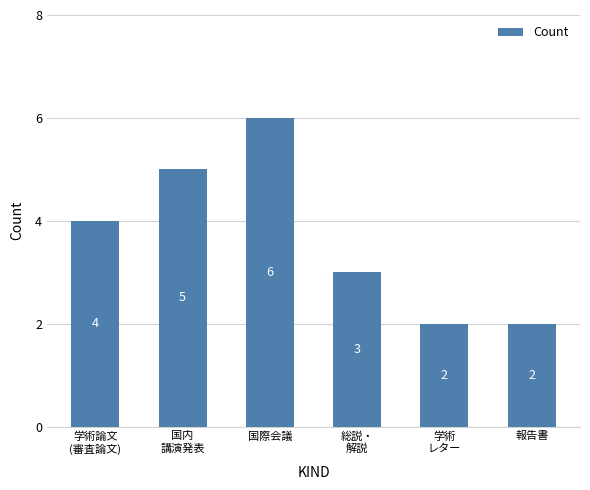

The value at 学術
レター is 2. True or false?

True